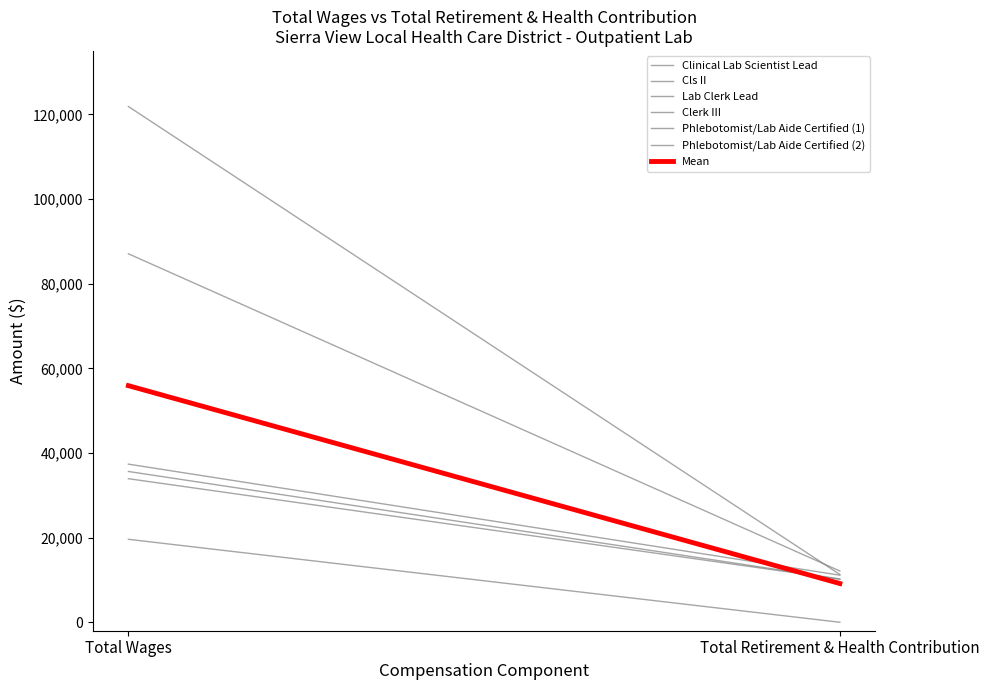

True or false: Lab Clerk Lead has a value of 8232 at 0.

False